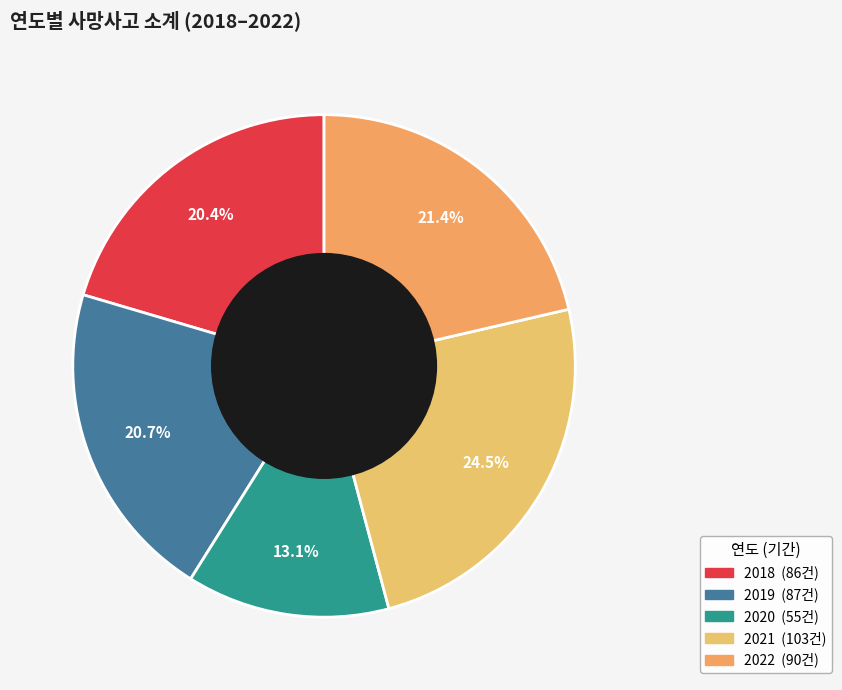

Does 2022 account for over 50% of the chart?

No